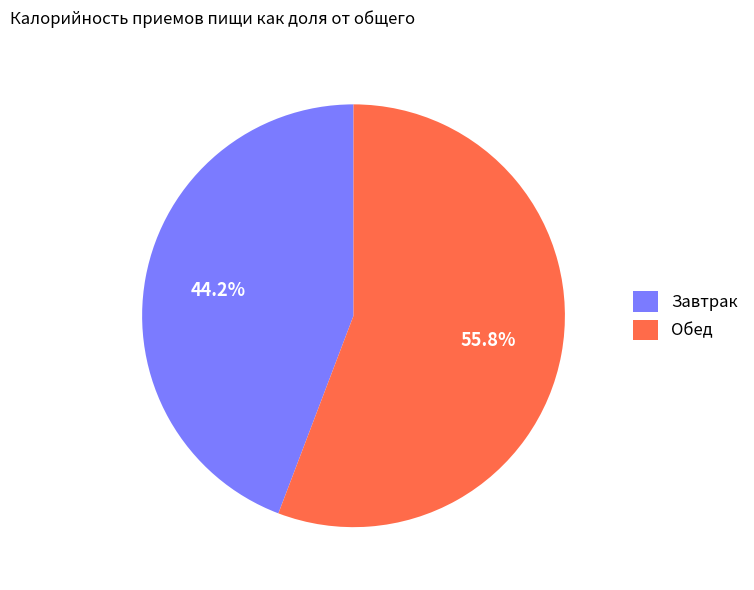

Between Обед and Завтрак, which is larger?

Обед